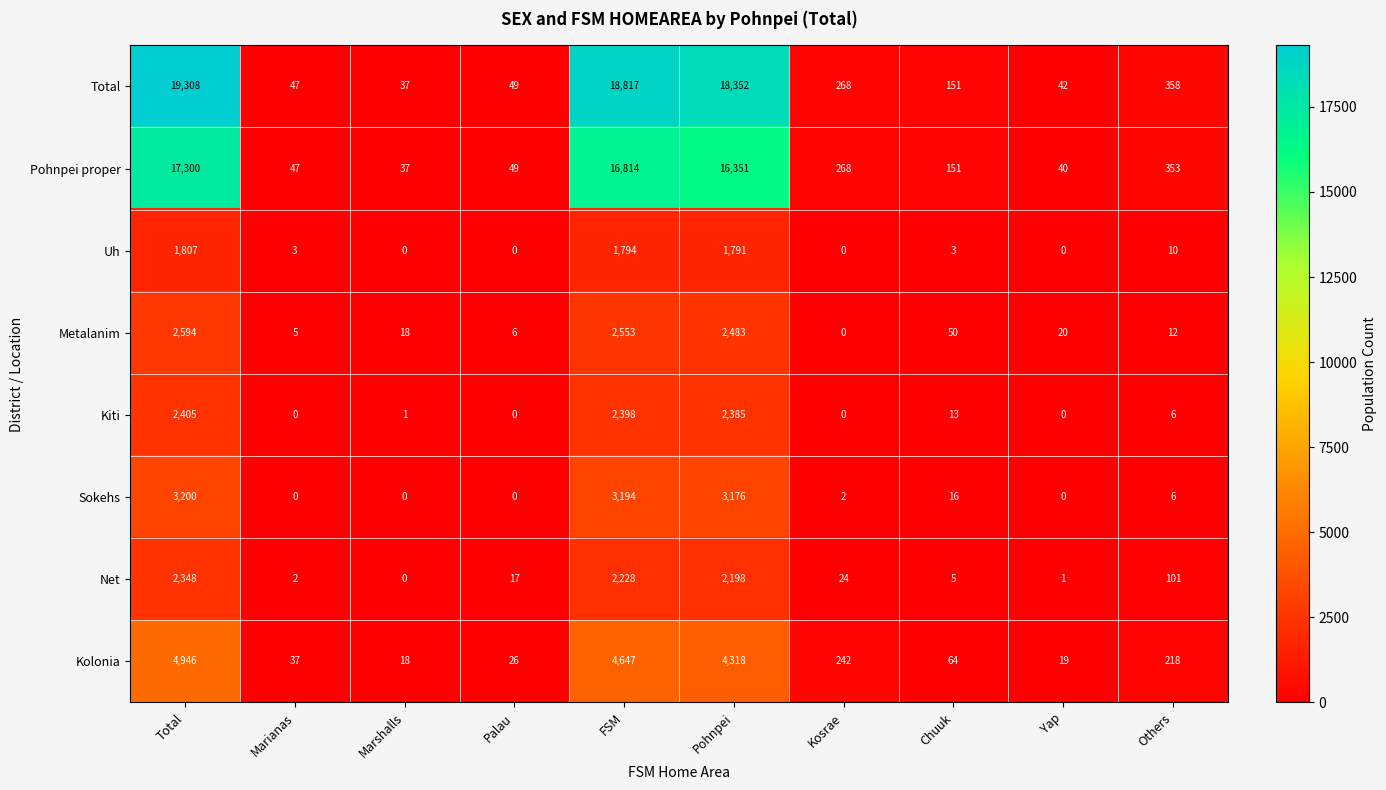

Which series has the largest range (max minus min)?

Total